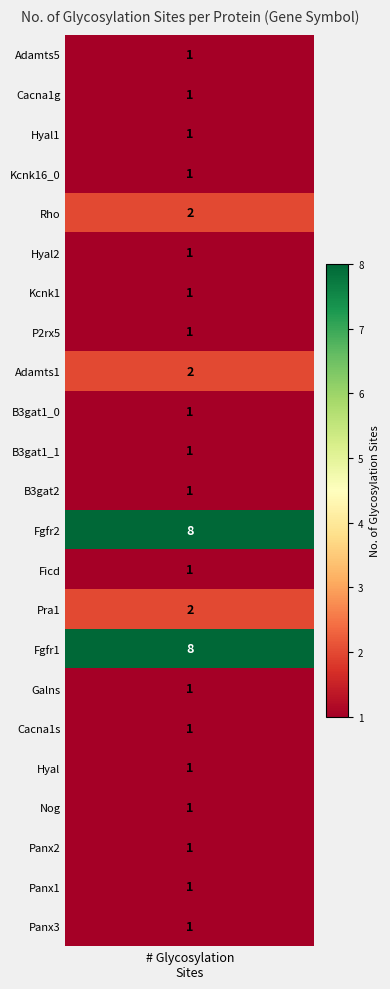

What is the average value?

2